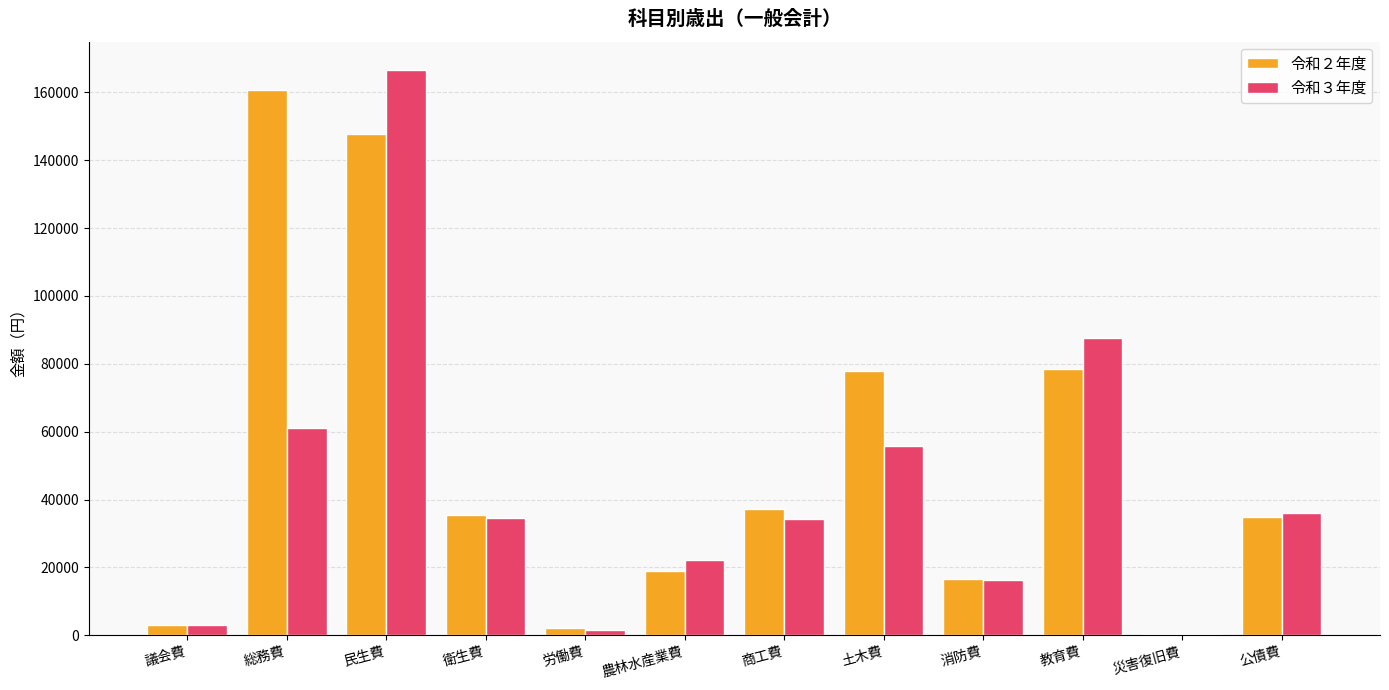

At which category is the sum across all series the highest?

民生費